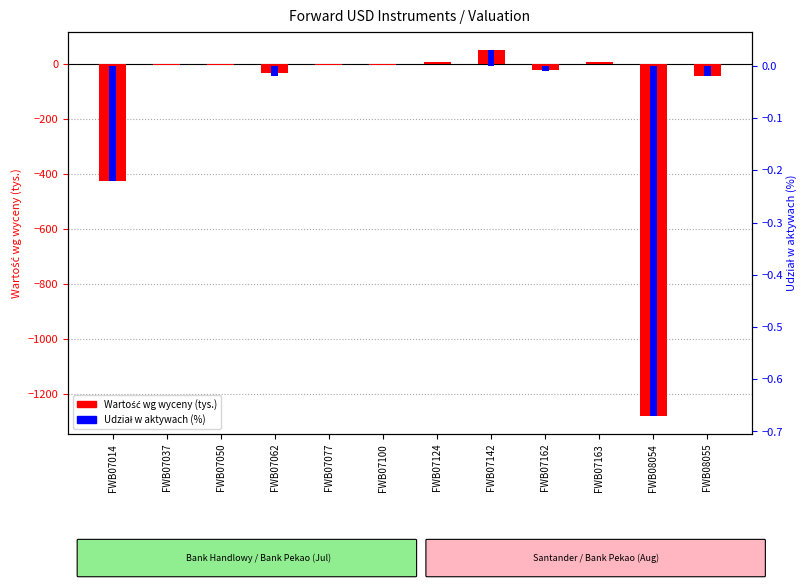

True or false: Wartość wg wyceny (tys.) has a value of -0.8 at FWB07037.

False